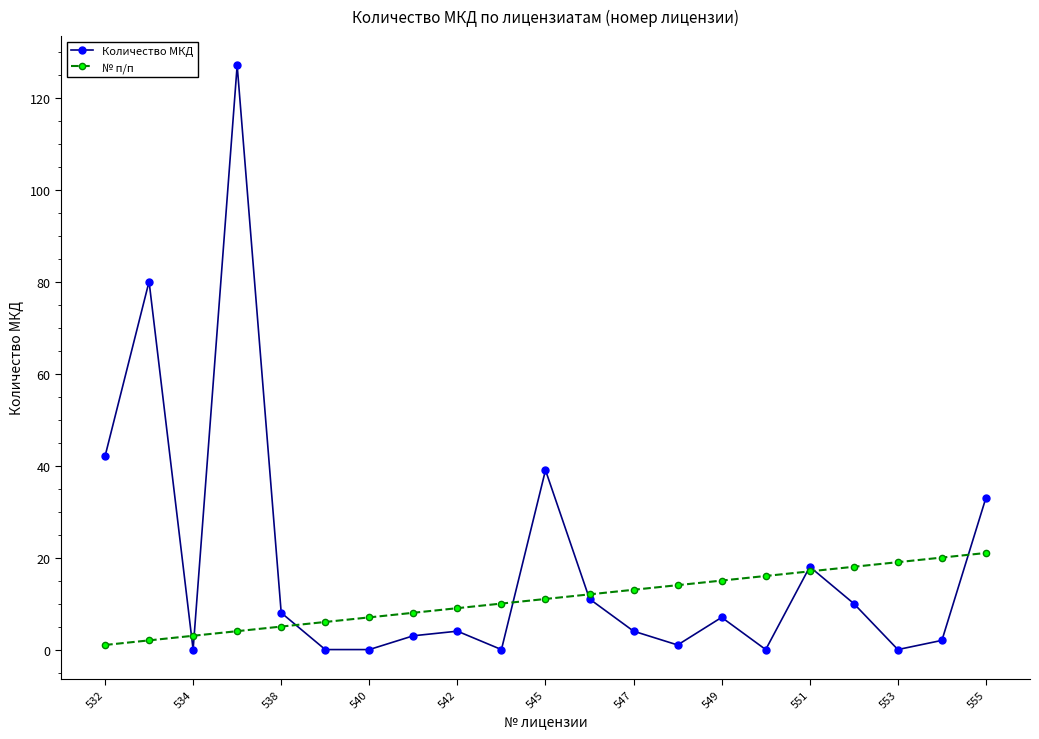

In Количество МКД, how many points are higher than both neighbors (excluding endpoints)?

6